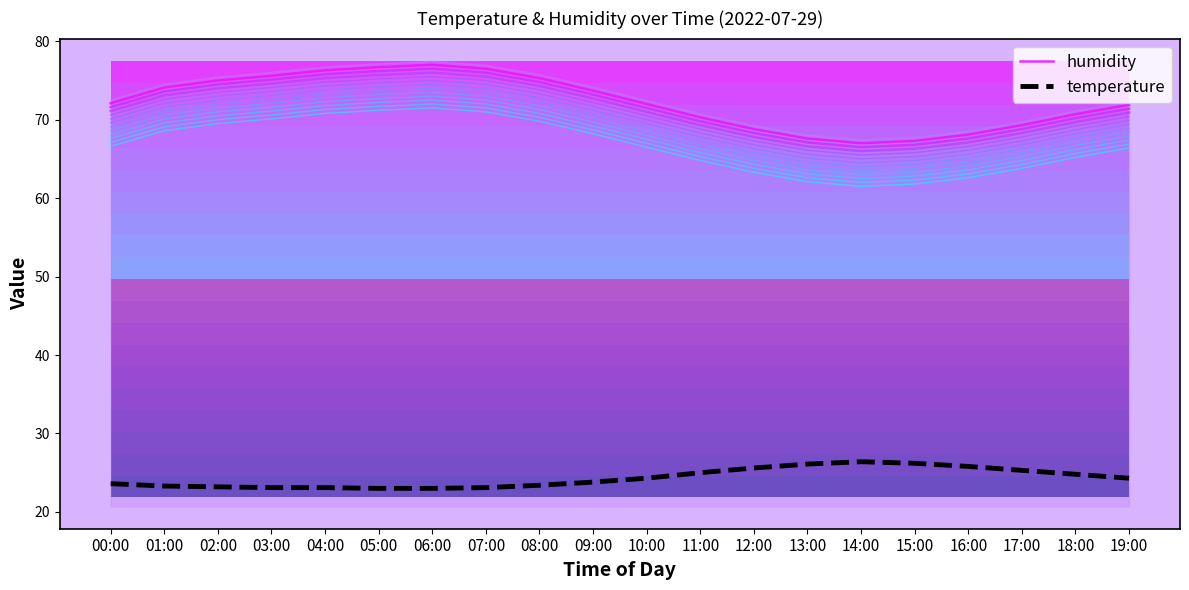

In humidity, how many points are lower than both neighbors (excluding endpoints)?

1